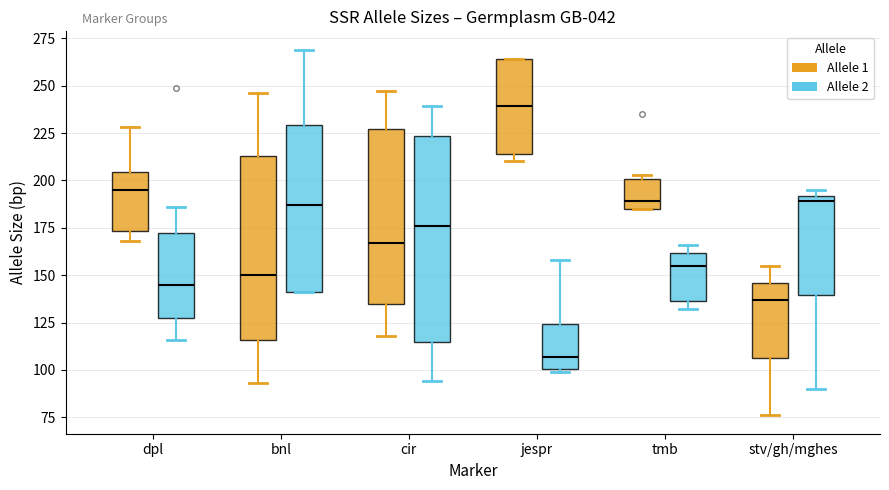

Which box has the highest median line?

jespr (Allele 1)